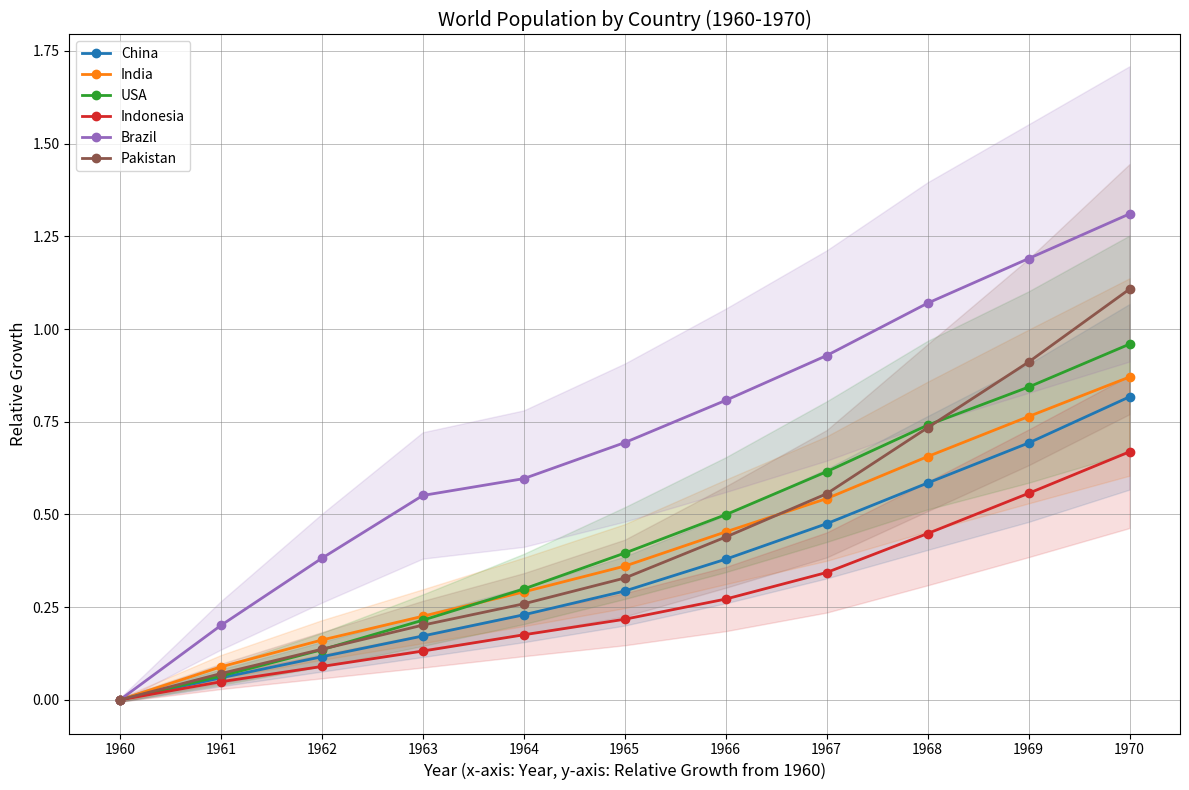

At which category is the sum across all series the highest?

1970